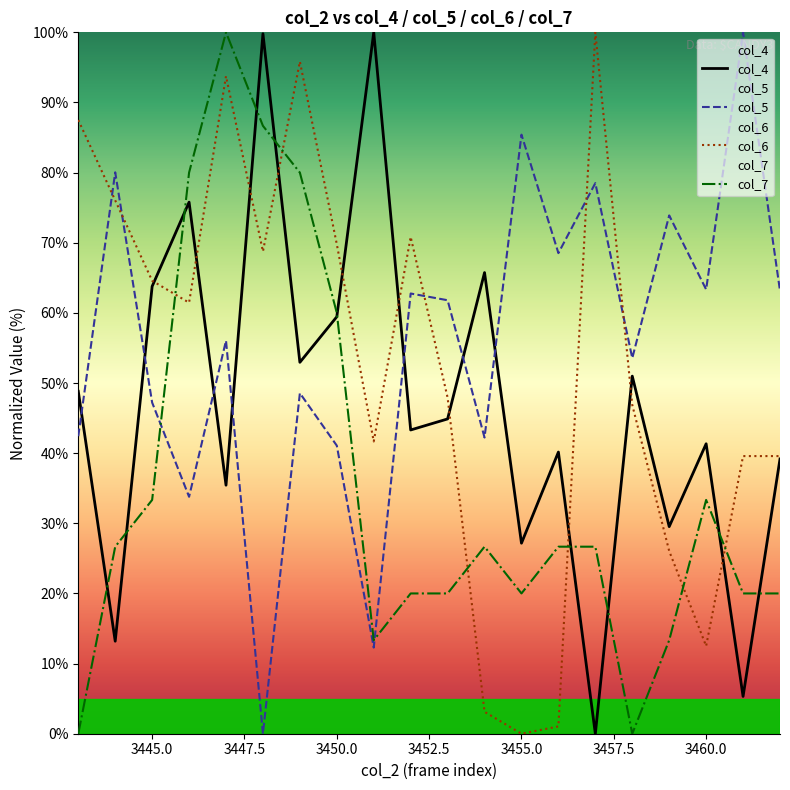

How many values in the col_6 series are below 61?

10